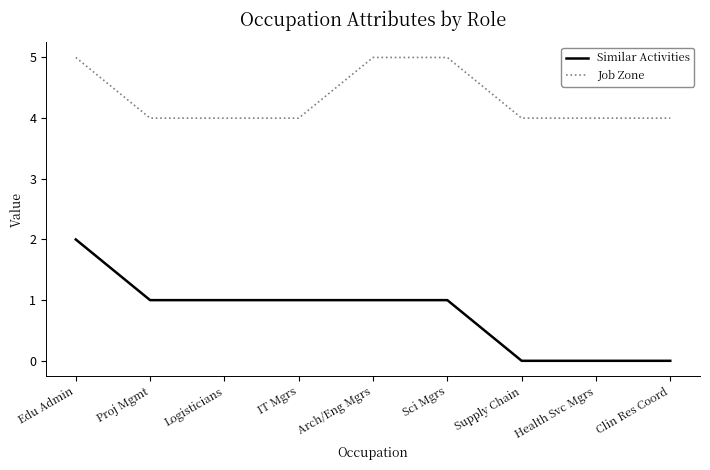

What is the minimum value for Job Zone?

4